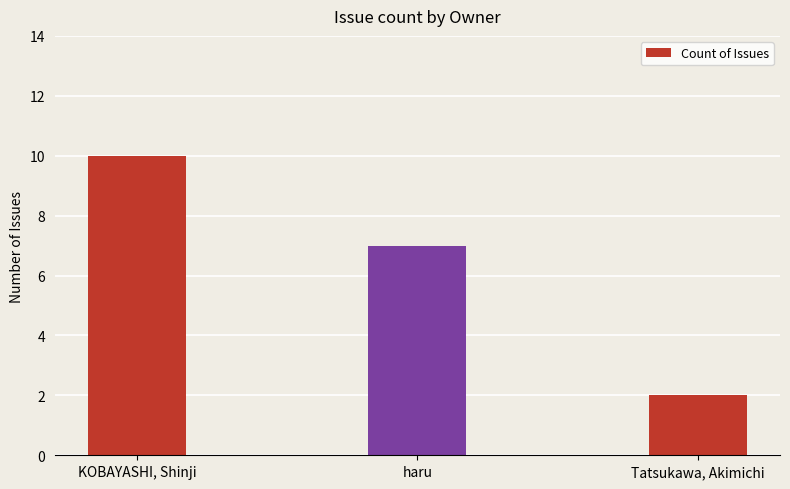

Reading left to right, transcribe all the data shown in this chart.

10	7	2